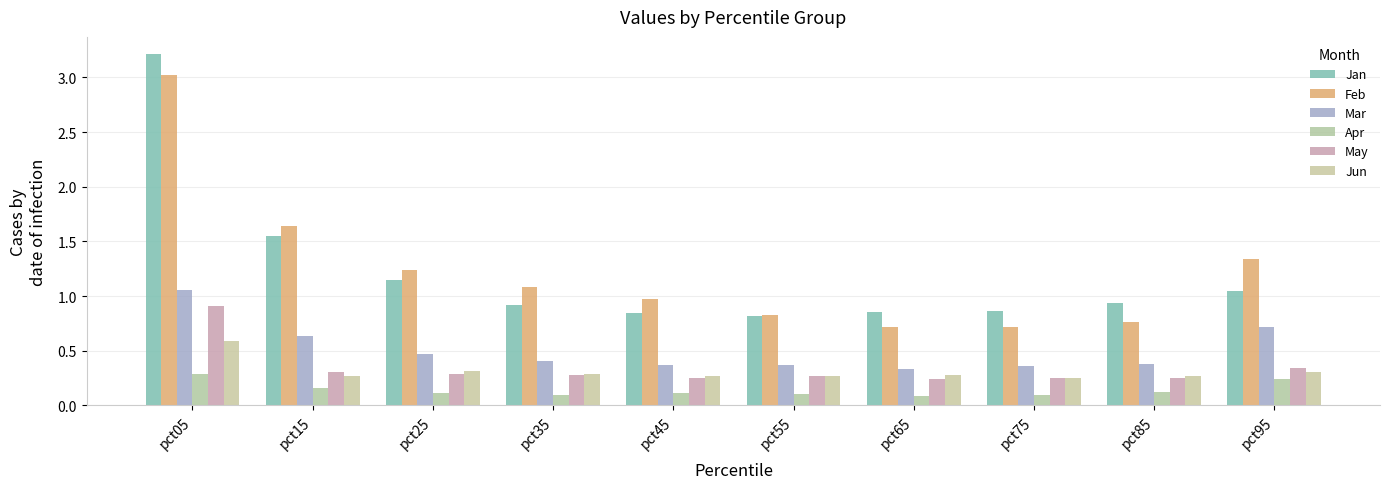

Rank the series by their maximum value, from lowest to highest.

Apr, Jun, May, Mar, Feb, Jan